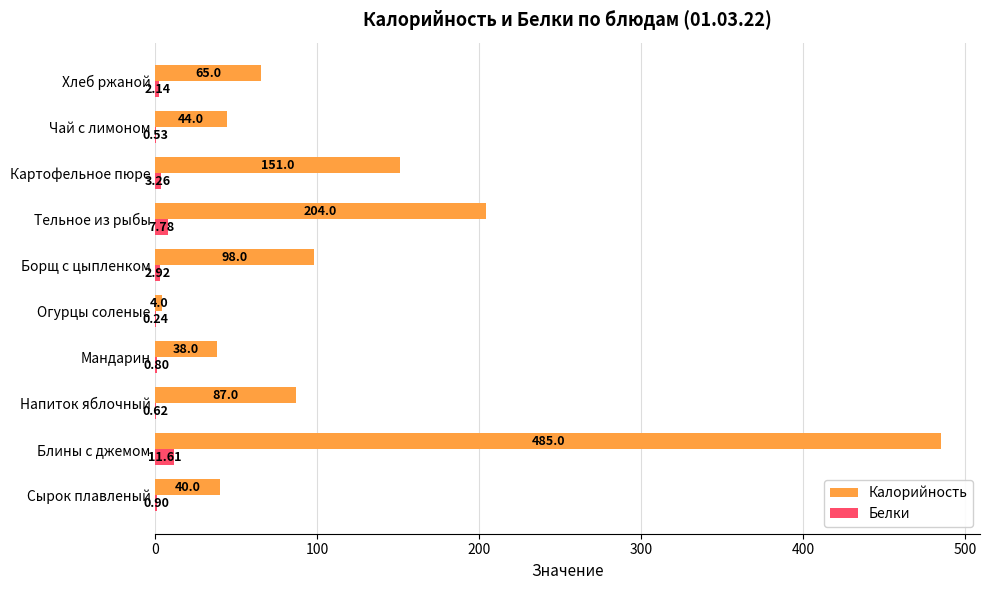

What is the sum of all Калорийность values?

1216.0